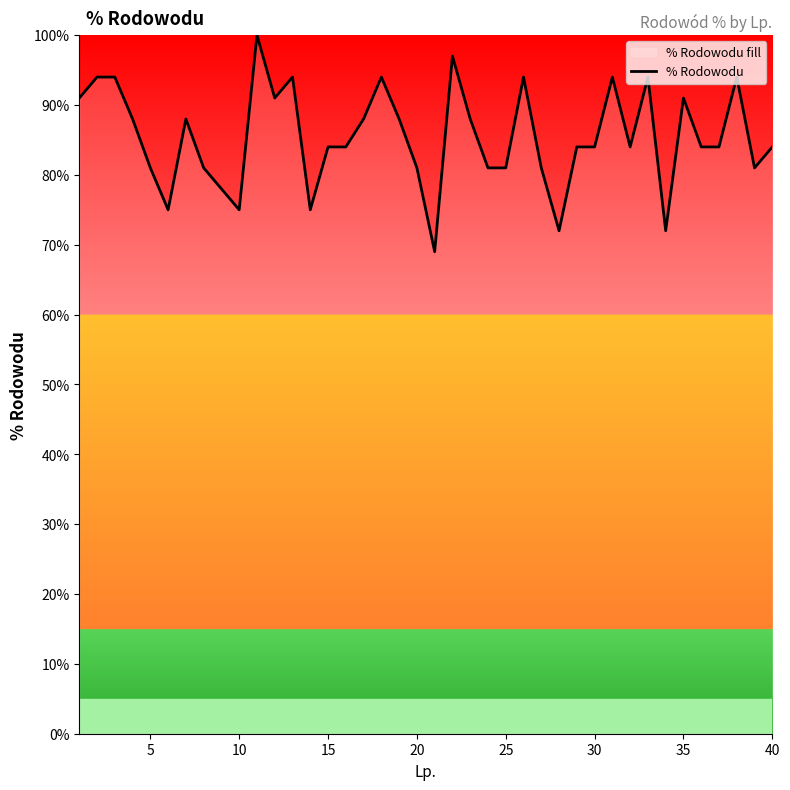

The value at 10 is 41. True or false?

False